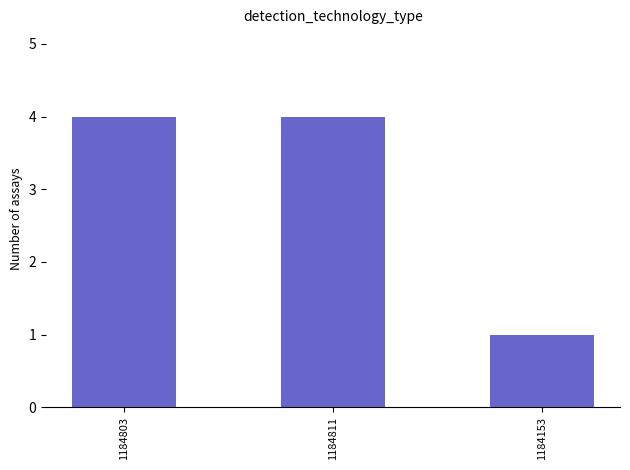

What is the ratio of the value at 1184803 to the value at 1184811?

1.0